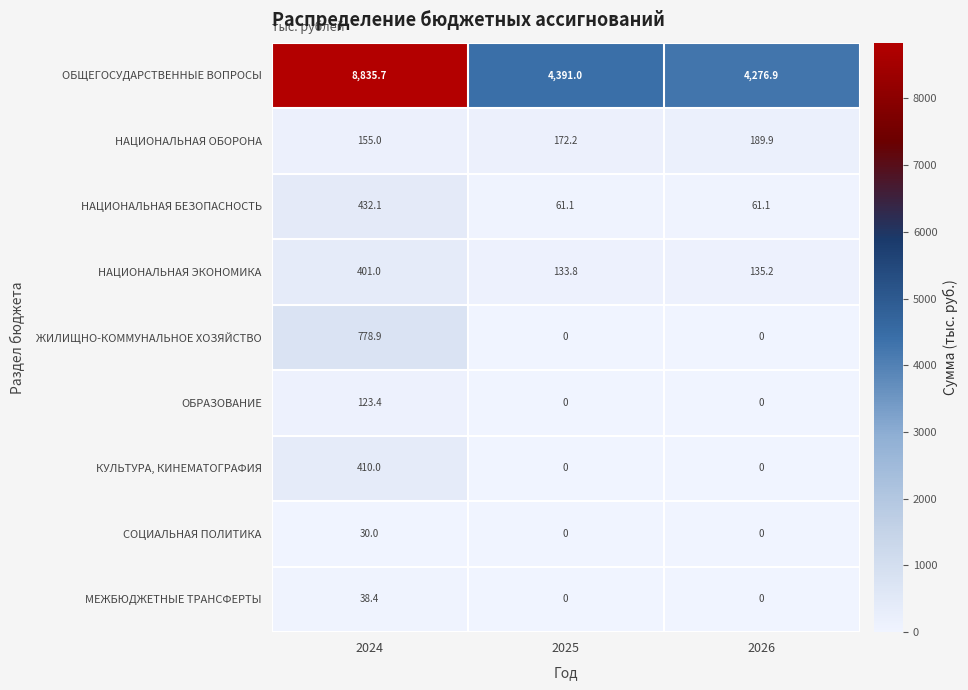

Reading left to right, list all the values displayed in this chart.

ОБЩЕГОСУДАРСТВЕННЫЕ ВОПРОСЫ: 2024=8835.7	2025=4391.0	2026=4276.9
НАЦИОНАЛЬНАЯ ОБОРОНА: 2024=155.0	2025=172.2	2026=189.9
НАЦИОНАЛЬНАЯ БЕЗОПАСНОСТЬ: 2024=432.1	2025=61.1	2026=61.1
НАЦИОНАЛЬНАЯ ЭКОНОМИКА: 2024=401.0	2025=133.8	2026=135.2
ЖИЛИЩНО-КОММУНАЛЬНОЕ ХОЗЯЙСТВО: 2024=778.9	2025=0.0	2026=0.0
ОБРАЗОВАНИЕ: 2024=123.4	2025=0.0	2026=0.0
КУЛЬТУРА, КИНЕМАТОГРАФИЯ: 2024=410.0	2025=0.0	2026=0.0
СОЦИАЛЬНАЯ ПОЛИТИКА: 2024=30.0	2025=0.0	2026=0.0
МЕЖБЮДЖЕТНЫЕ ТРАНСФЕРТЫ: 2024=38.4	2025=0.0	2026=0.0